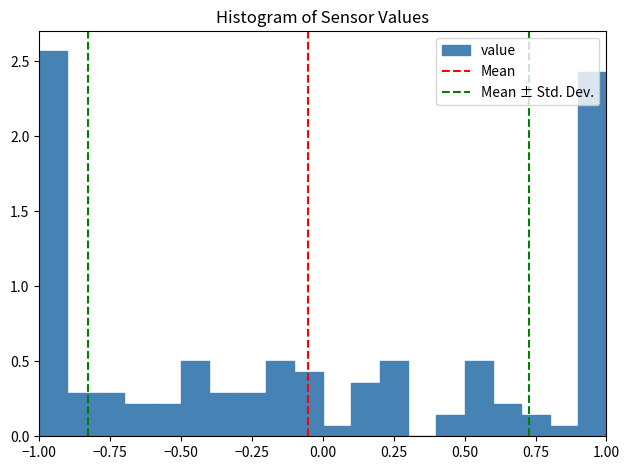

Read against the x-axis, roughly where is the centre of the tallest bar?

-0.95